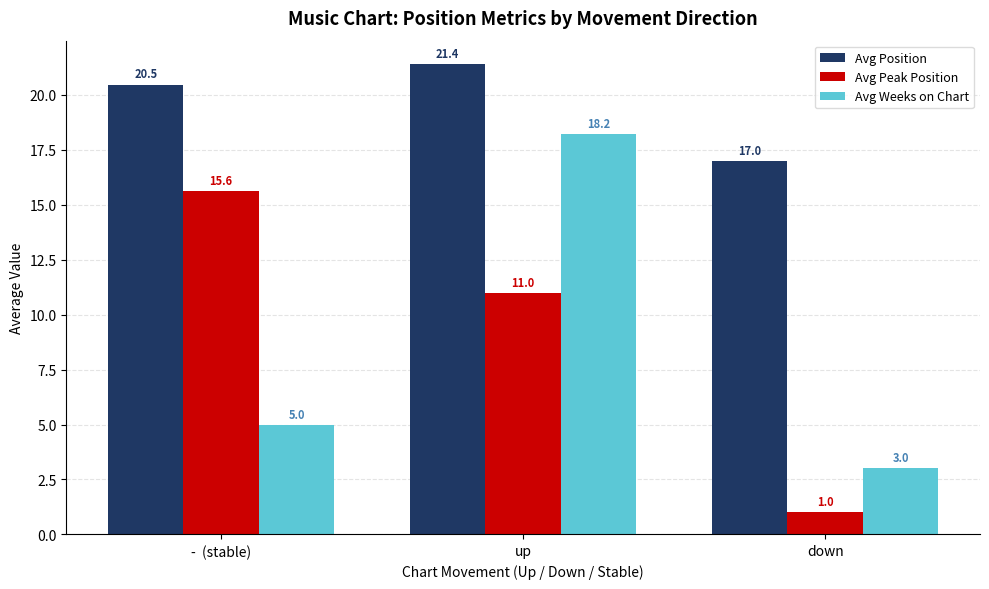

At which category is the sum across all series the highest?

up